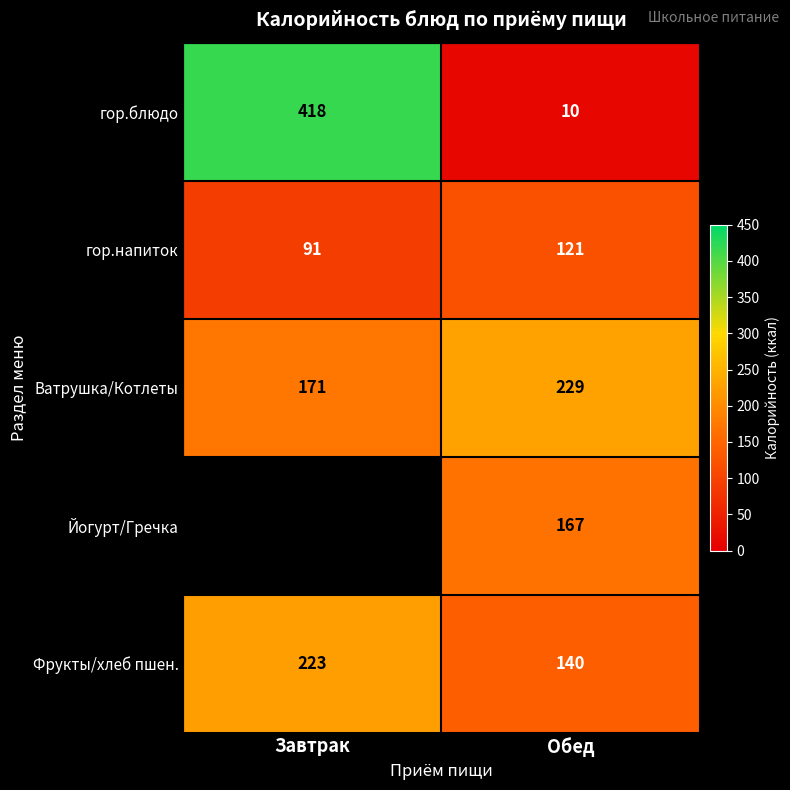

At which category does the chart reach its peak across all series?

Завтрак